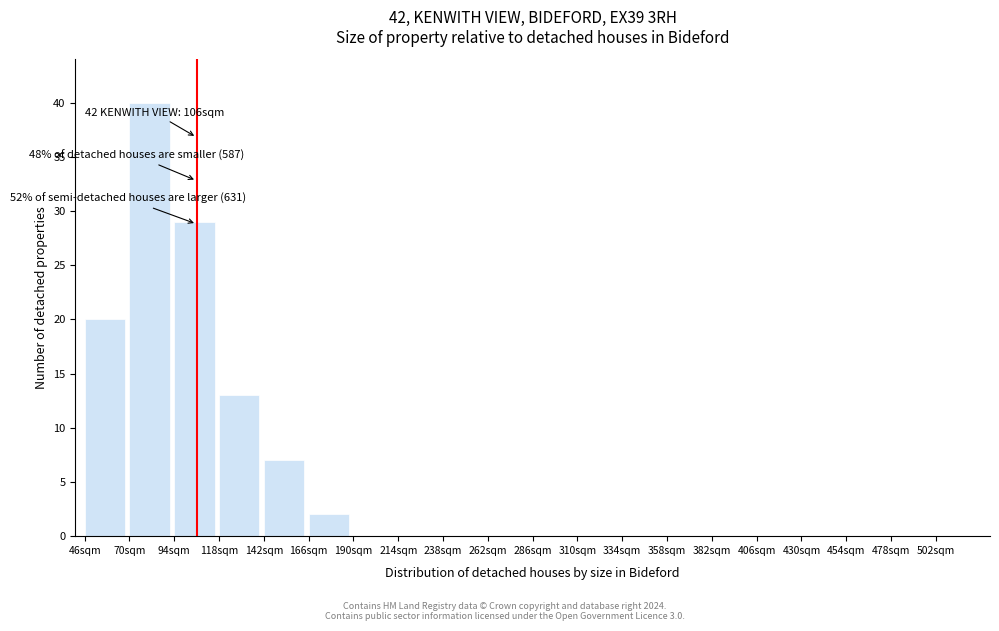

Over which range of the x-axis is the bar tallest?

70 to 94